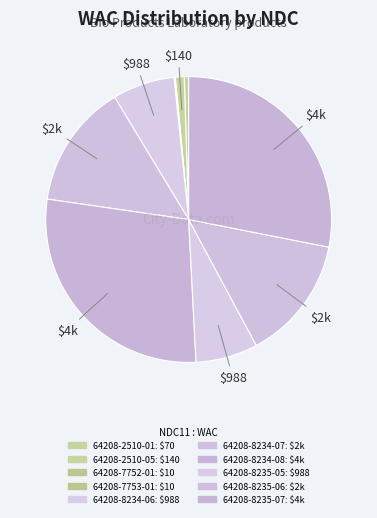

The 64208-8234-07 slice represents 14% of the pie. True or false?

True